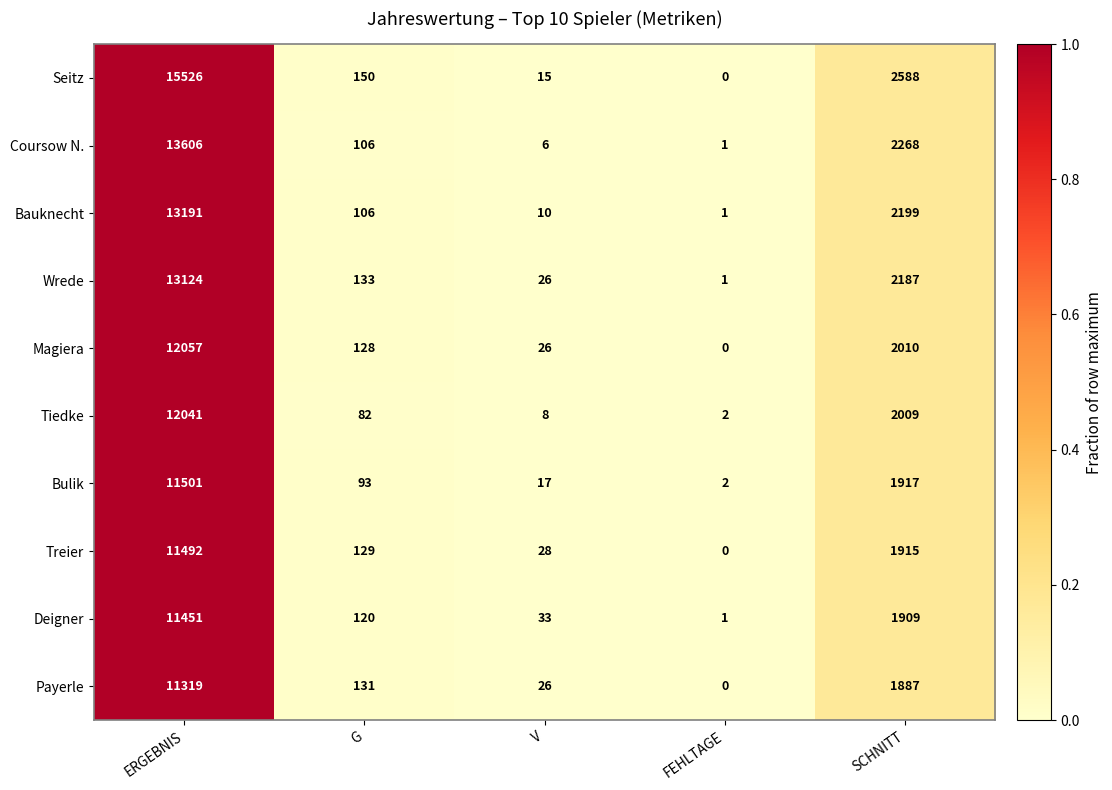

What is the average value of the Bulik series?

2706